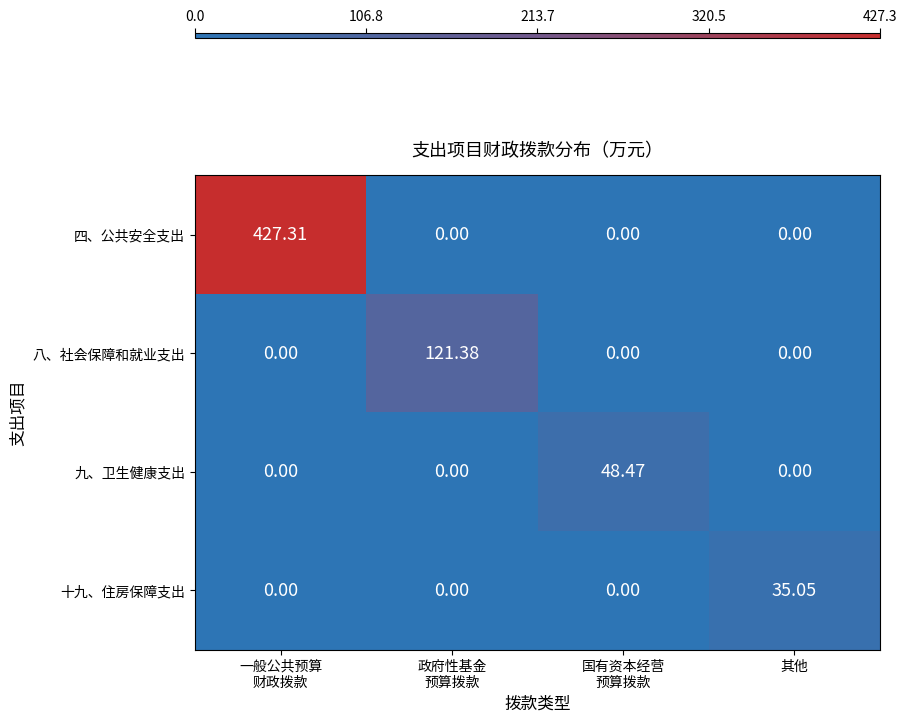

List the series in order of their peak value, lowest first.

十九、住房保障支出, 九、卫生健康支出, 八、社会保障和就业支出, 四、公共安全支出